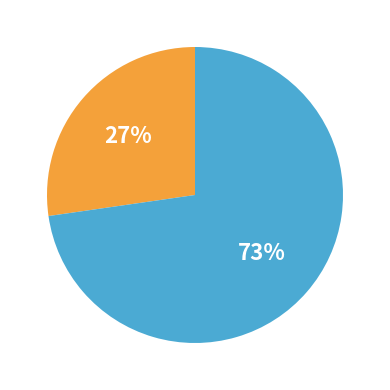

Is there any slice that represents more than half of the pie?

Yes